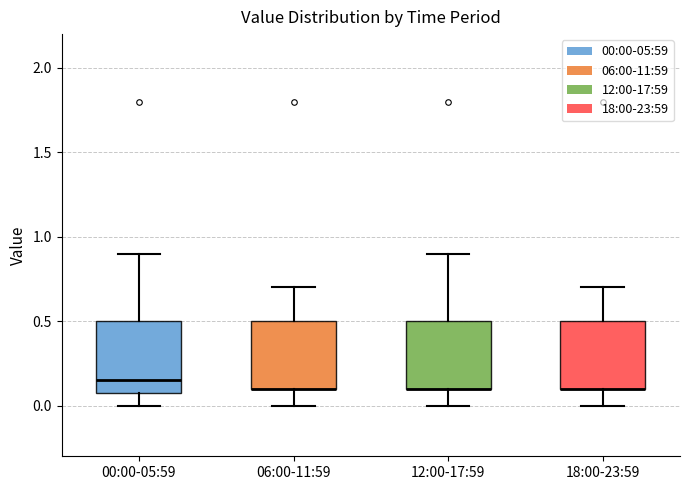

Reading left to right, read every box against the y-axis: the position of its median line, the range the box covers, and the ends of its whiskers. The values are not printed on the chart, so give them approximately, as read against the axis.

00:00-05:59: median 0.15, box 0.10 to 0.50, whiskers 0.00 to 0.90
06:00-11:59: median 0.10 (drawn on the box's lower edge), box 0.10 to 0.50, whiskers 0.00 to 0.70
12:00-17:59: median 0.10 (drawn on the box's lower edge), box 0.10 to 0.50, whiskers 0.00 to 0.90
18:00-23:59: median 0.10 (drawn on the box's lower edge), box 0.10 to 0.50, whiskers 0.00 to 0.70